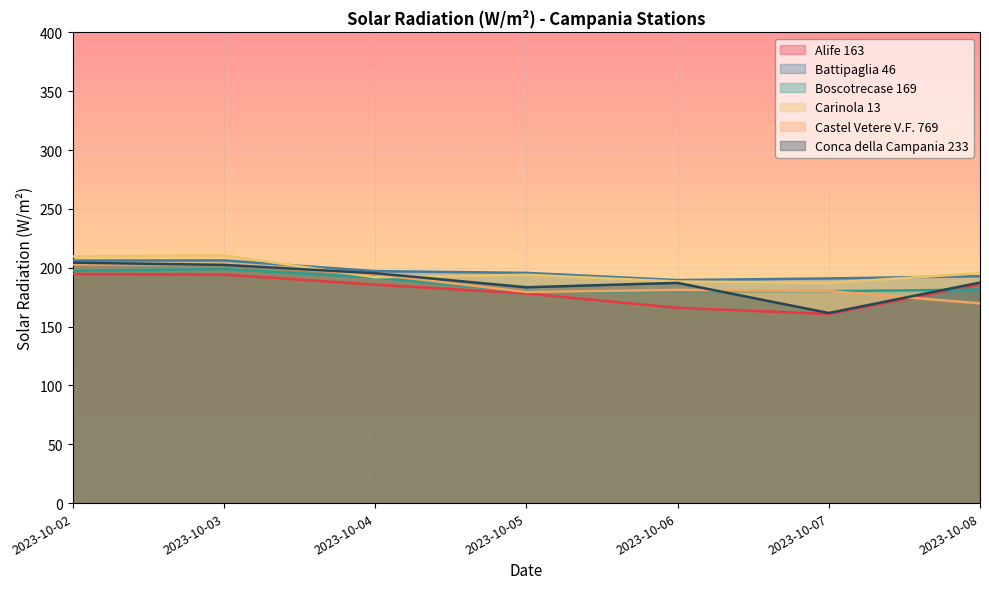

What is the lowest value of the Conca della Campania 233 series?

161.5